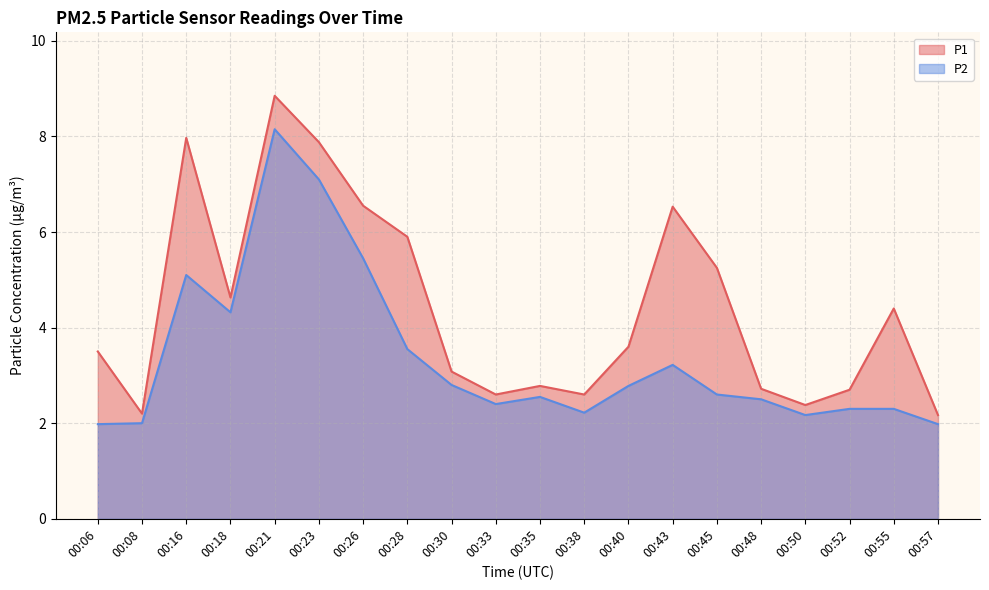

How many values in the P2 series exceed 2?

17